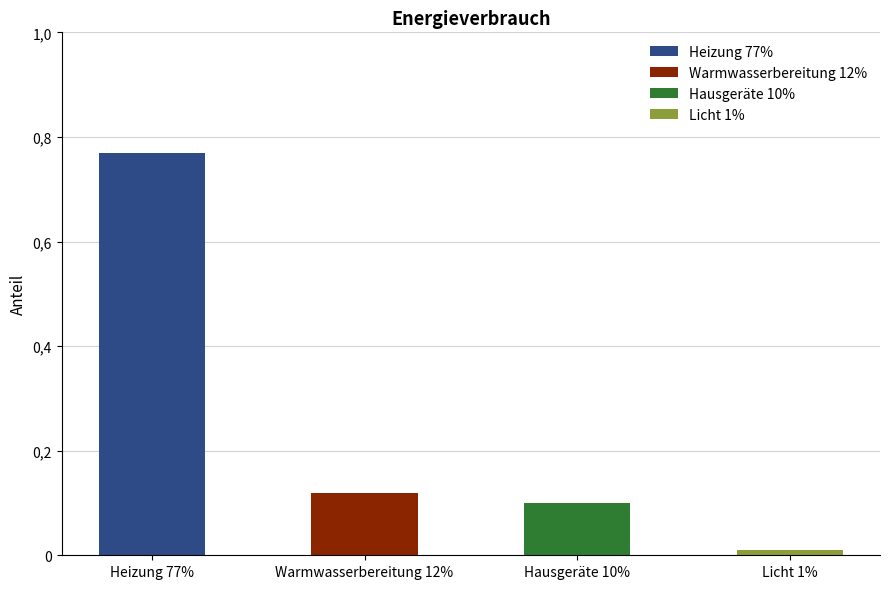

The chart shows a value of 0.0 at Licht 1%. True or false?

True